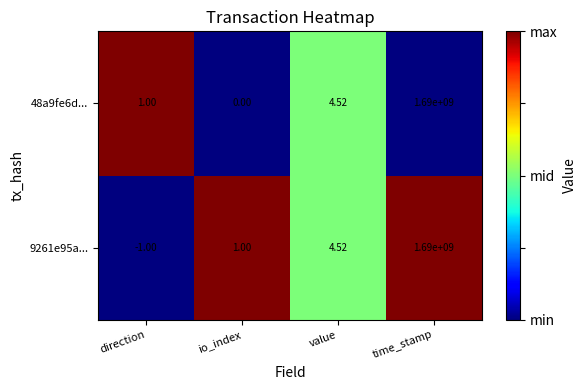

Which category has the lowest value across all series?

direction